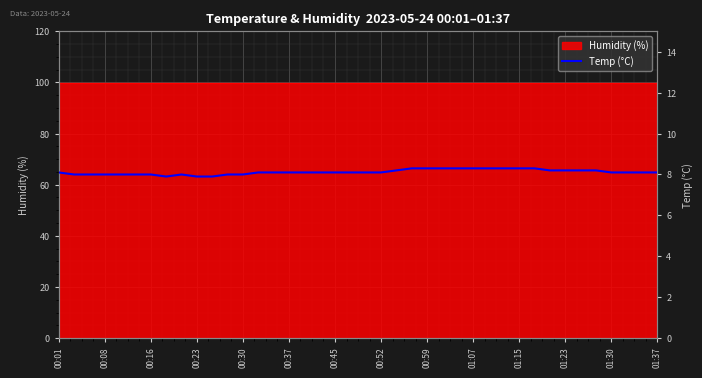

What is the change in value from 00:30 to 34?

+0.2